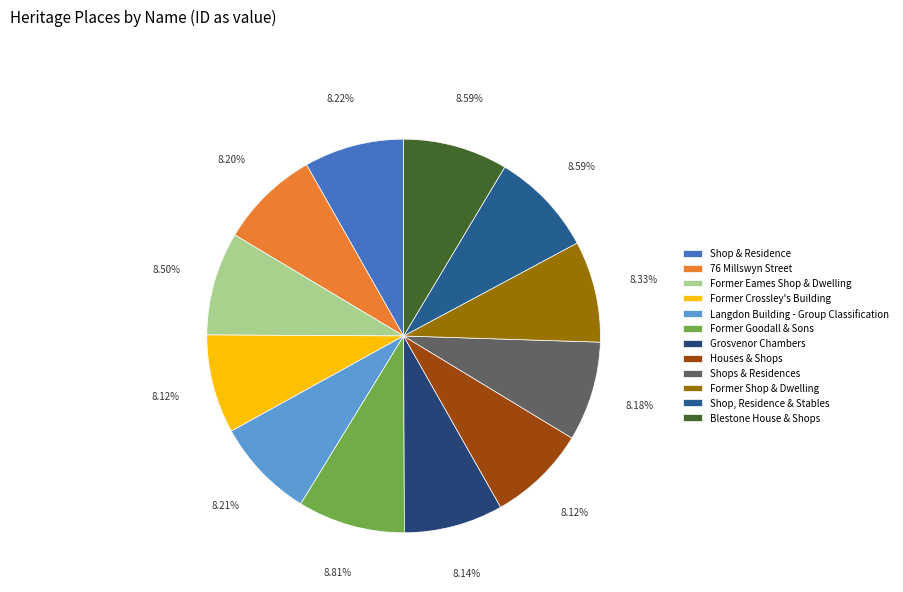

Count the number of slices in the pie.

12